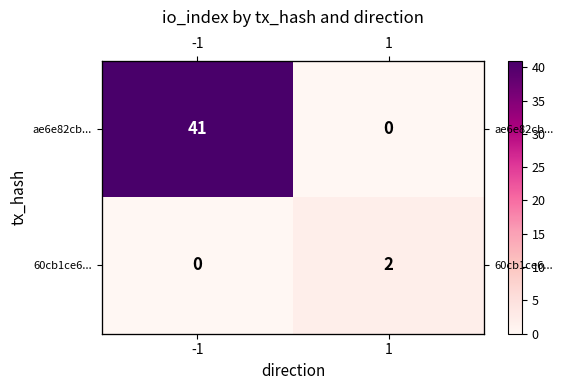

List the series in order of their peak value, lowest first.

60cb1ce6..., ae6e82cb...